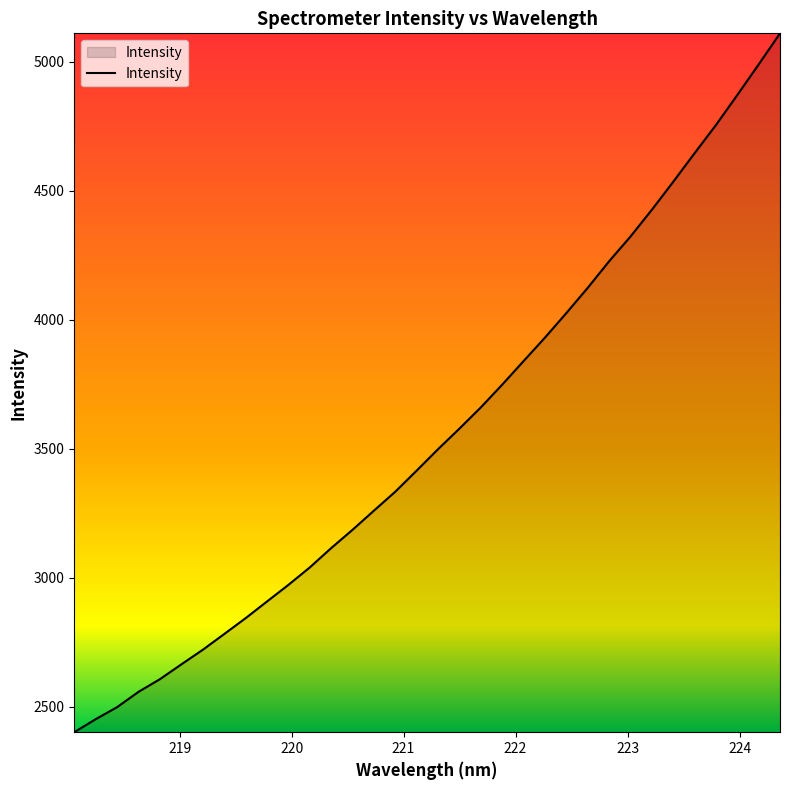

How many lines are shown in the chart?

1